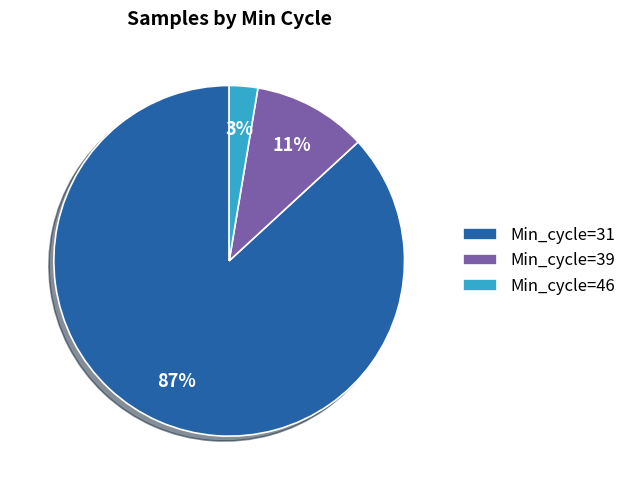

What percentage is the Min_cycle=46 slice, to the nearest percent?

3%